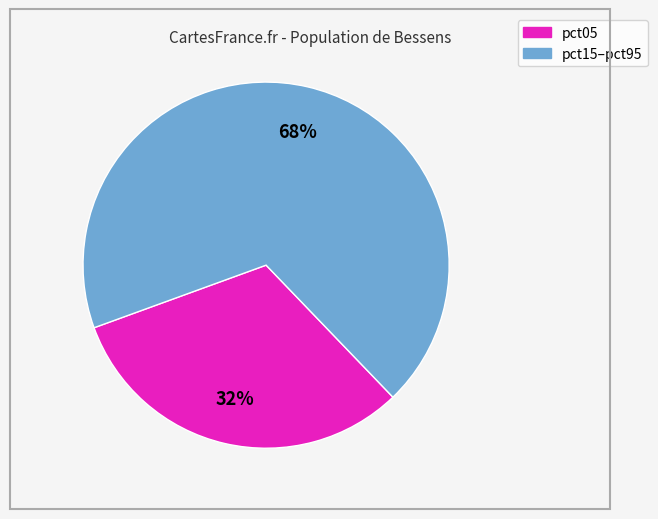

To the nearest percent, what is the average slice percentage?

50%